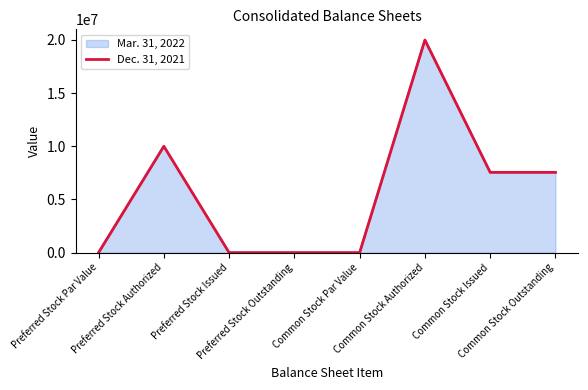

List the series in order of their overall mean, lowest first.

Dec. 31, 2021, Mar. 31, 2022